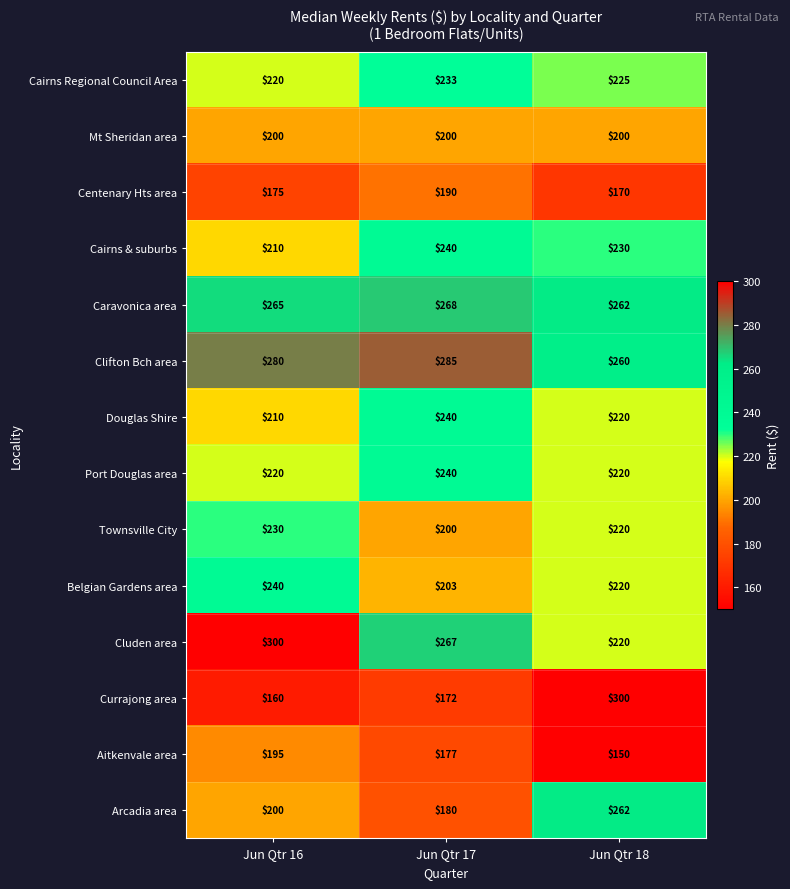

What is the approximate value of Arcadia area at Jun Qtr 18, to the nearest 5?

260